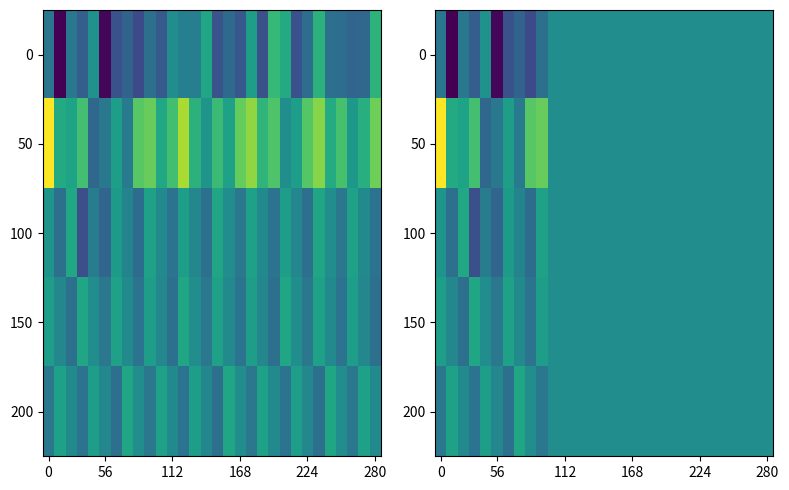

Rank the series by their maximum value, from highest to lowest.

50, 100, 150, 200, 0